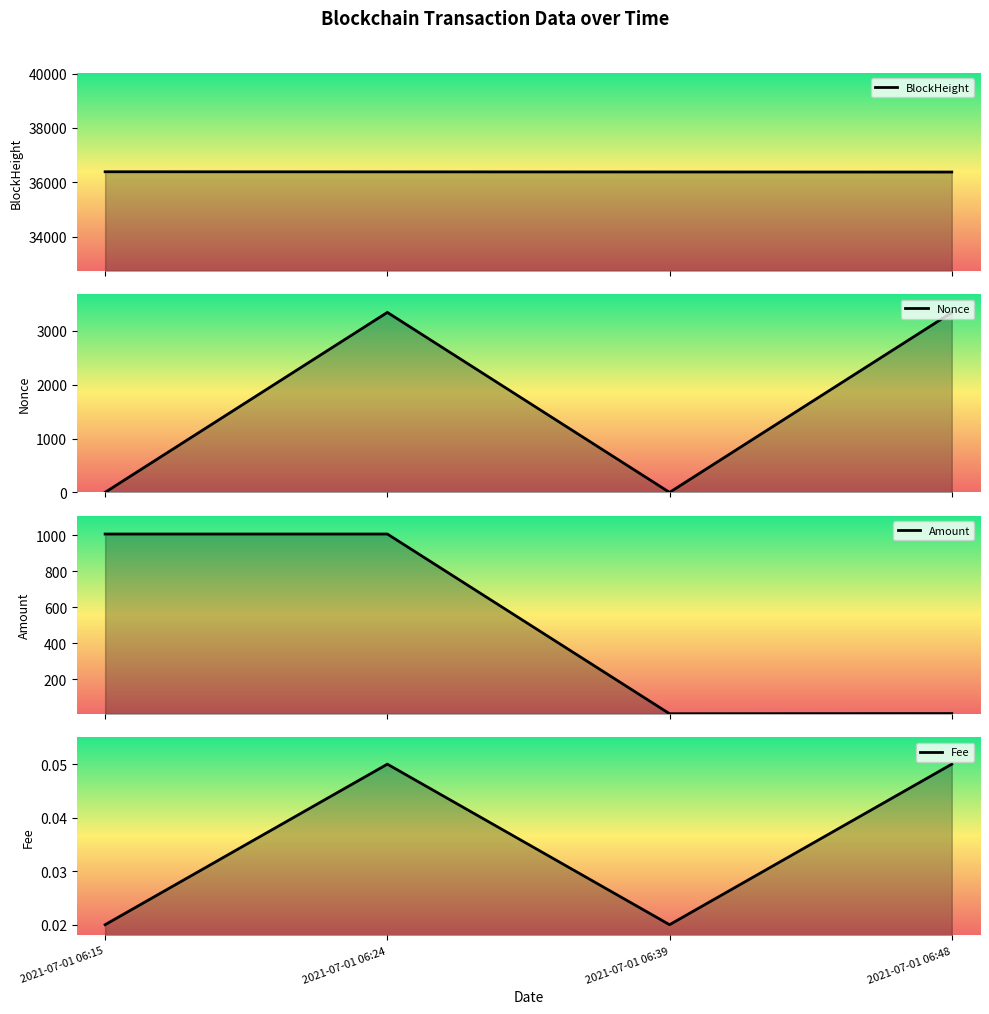

How many intersections are there between Amount and Nonce?

3